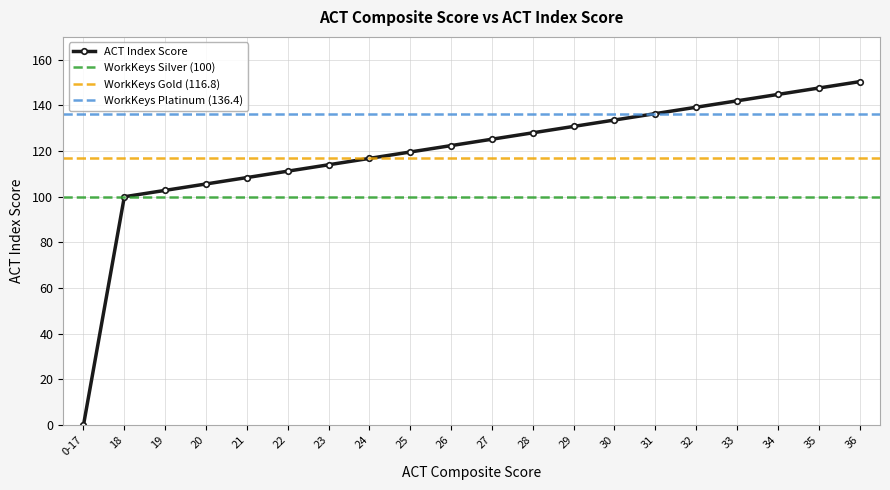

List the labels in order of value, smallest first.

0-17, 18, 19, 20, 21, 22, 23, 24, 25, 26, 27, 28, 29, 30, 31, 32, 33, 34, 35, 36